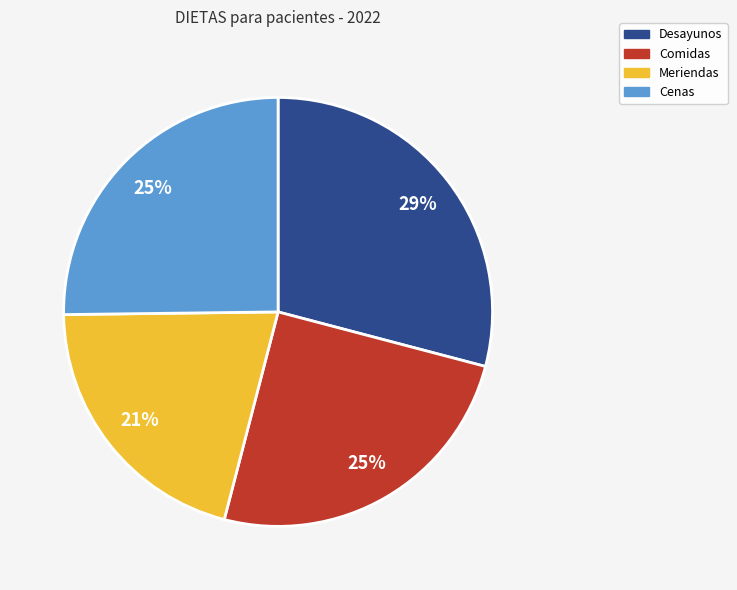

What is the largest slice in the pie chart?

Desayunos